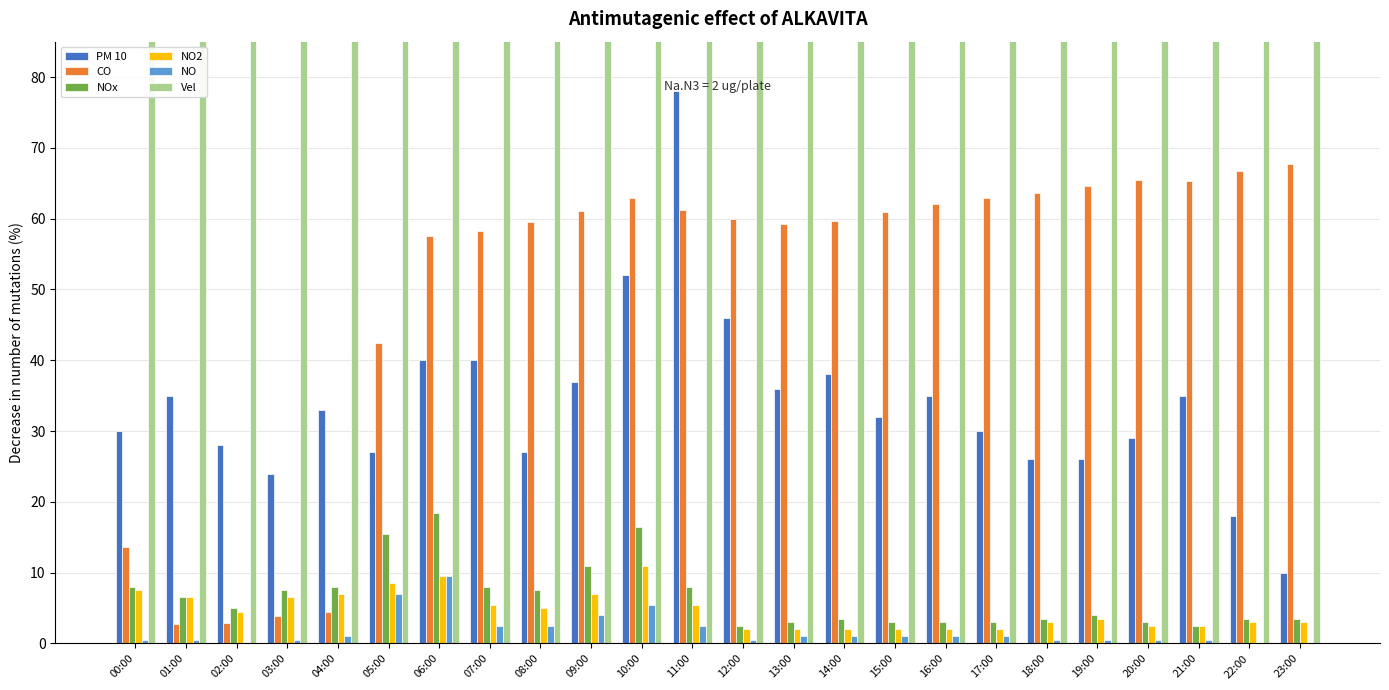

At how many categories does at least one series exceed 1867?

6